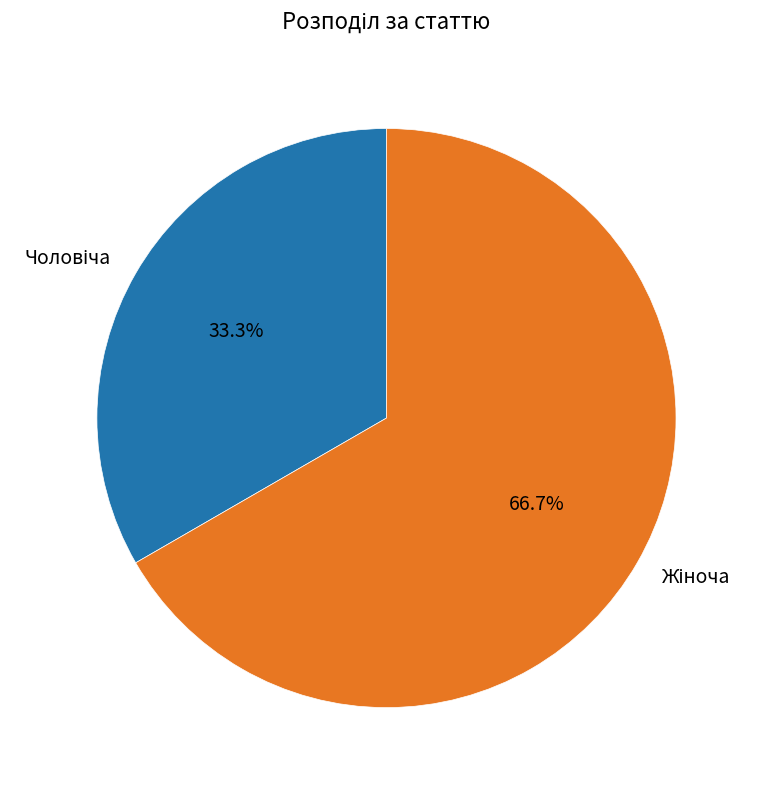

How many segments does this pie chart have?

2